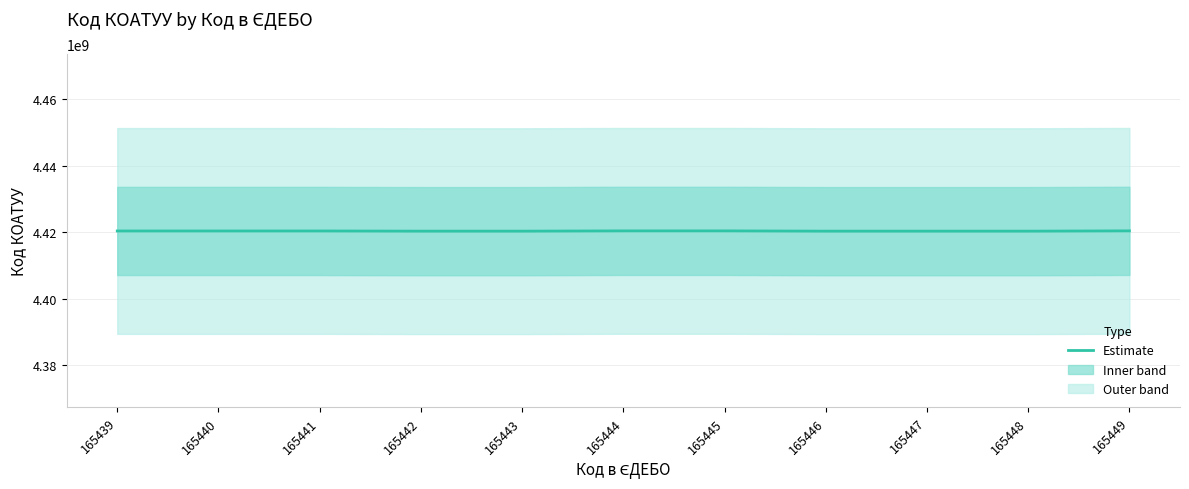

Rank the categories by value from lowest to highest.

165442, 165443, 165446, 165447, 165448, 165439, 165440, 165441, 165444, 165445, 165449